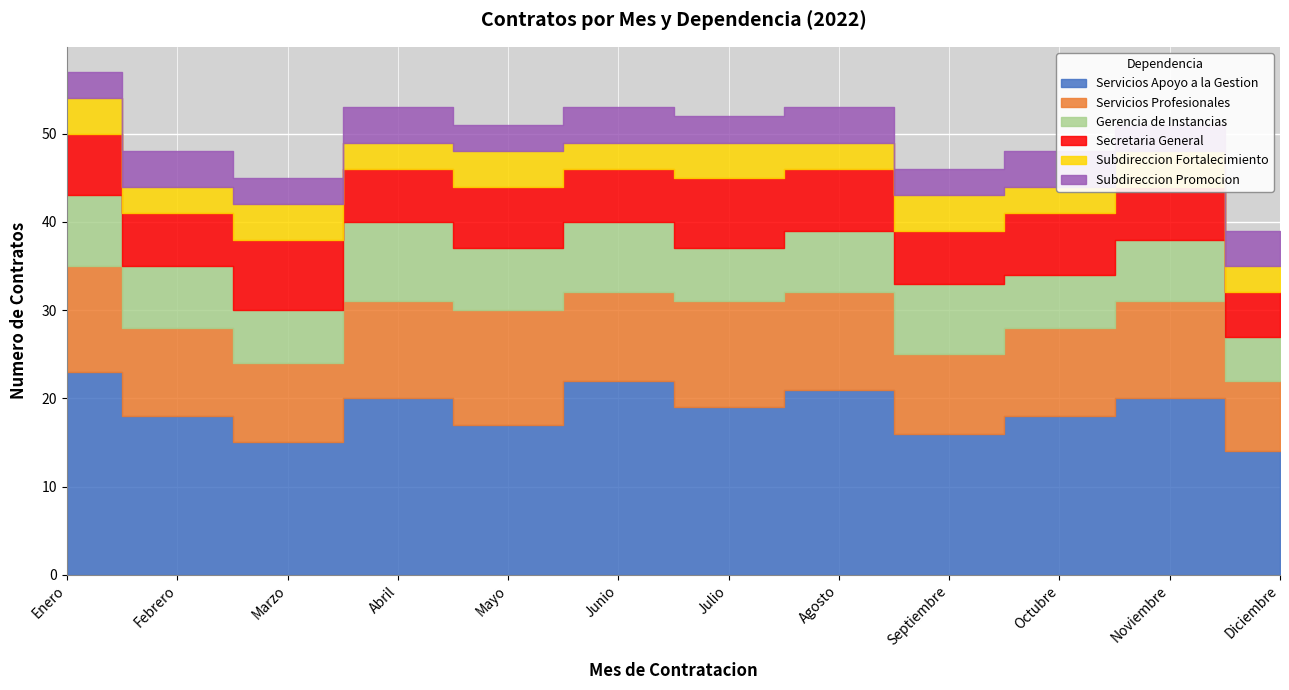

What is the maximum value shown in the chart?

23